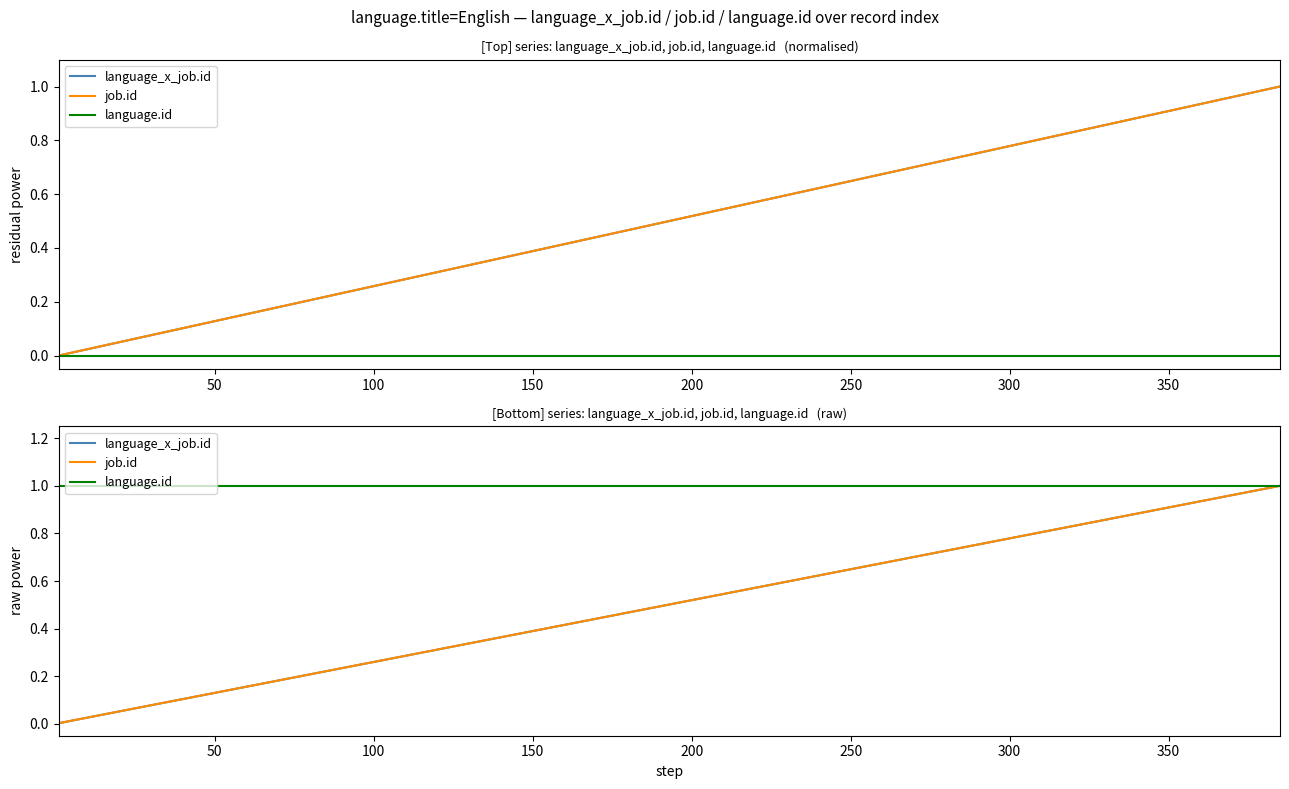

The language.id series shows 1.0 at 250. True or false?

True